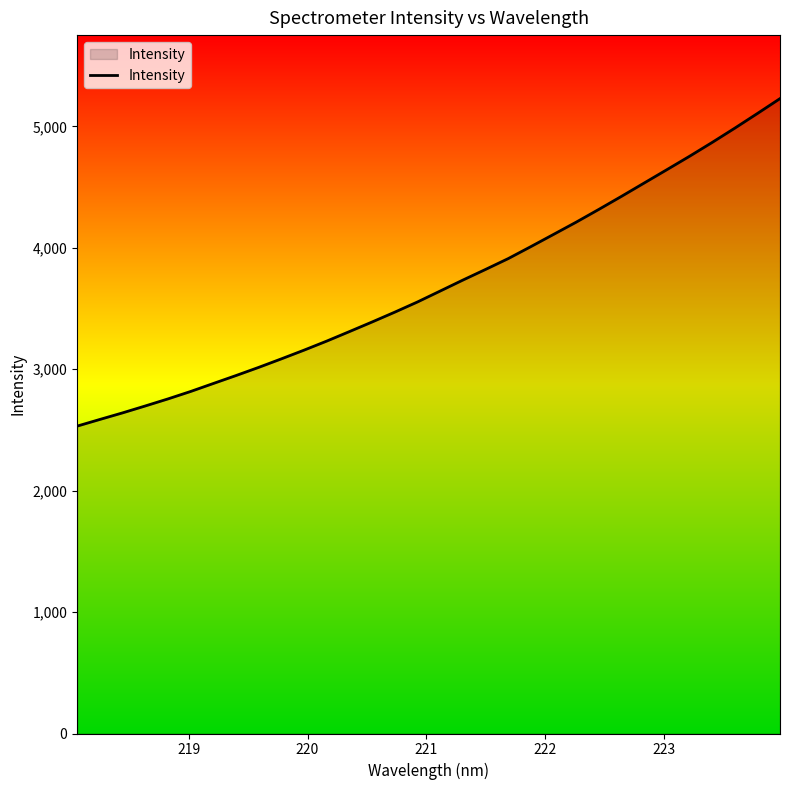

How many lines are shown in the chart?

1